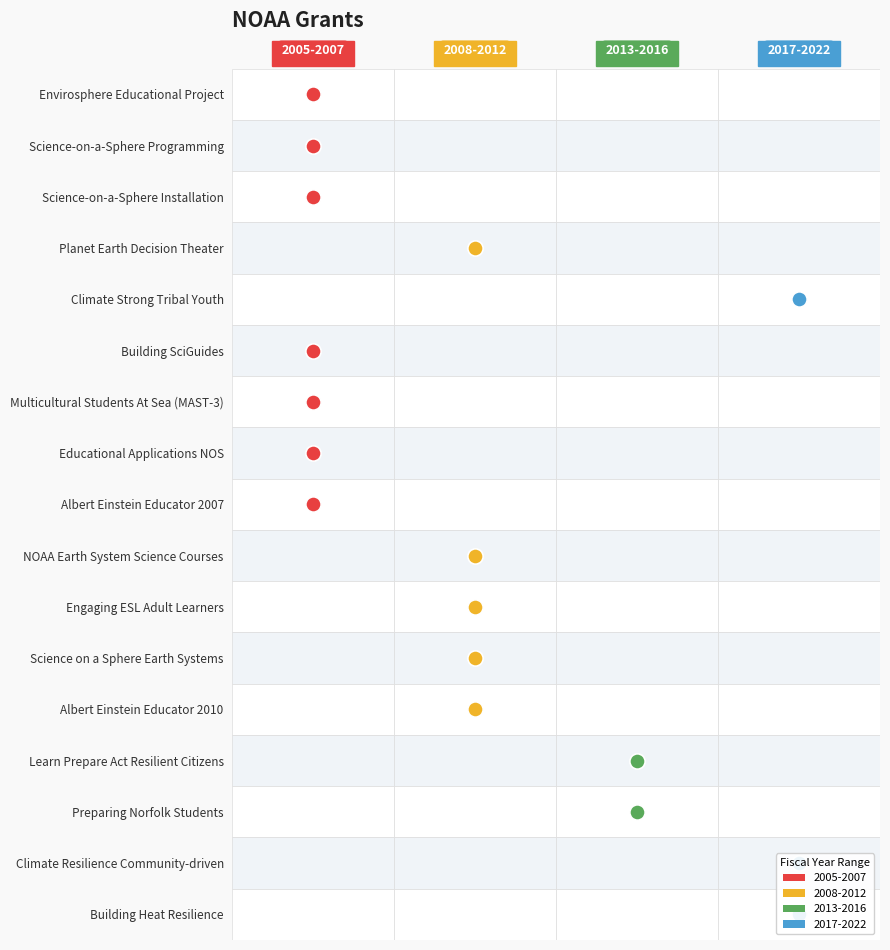

The value at 15 is 1225. True or false?

False